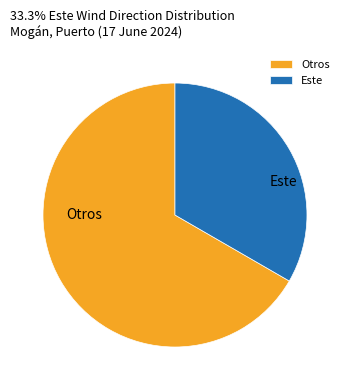

Which slice is the smallest?

Este